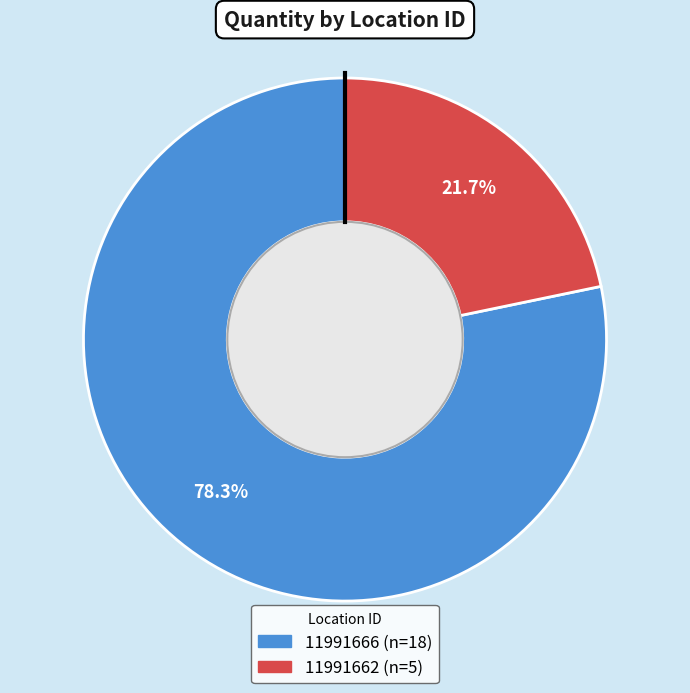

What percentage is the 11991666 slice, to the nearest percent?

78%